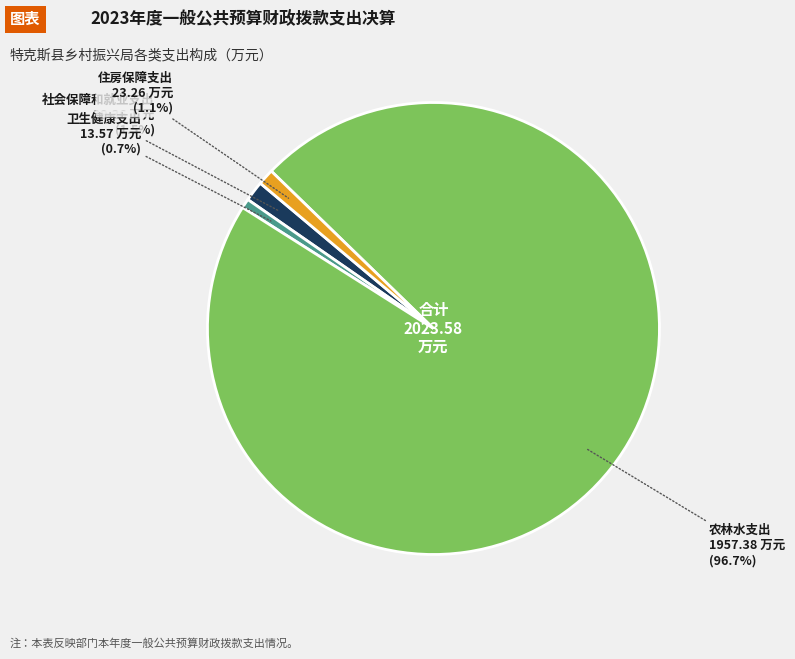

Which slice is the largest?

农林水支出